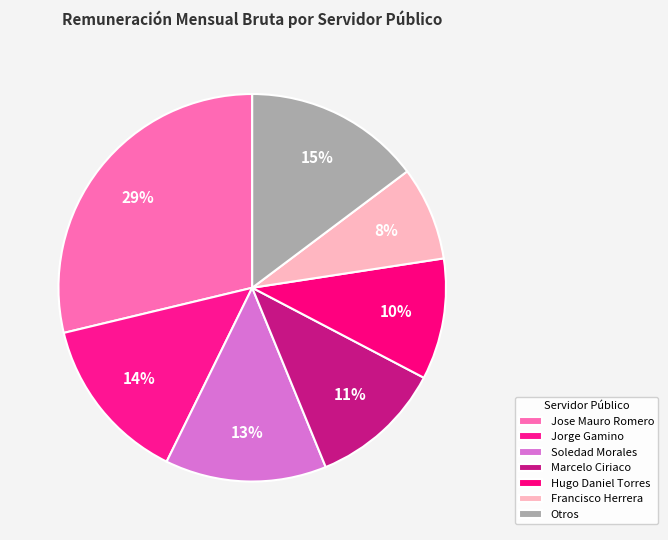

Is it true that Hugo Daniel Torres is 10% of the pie?

True